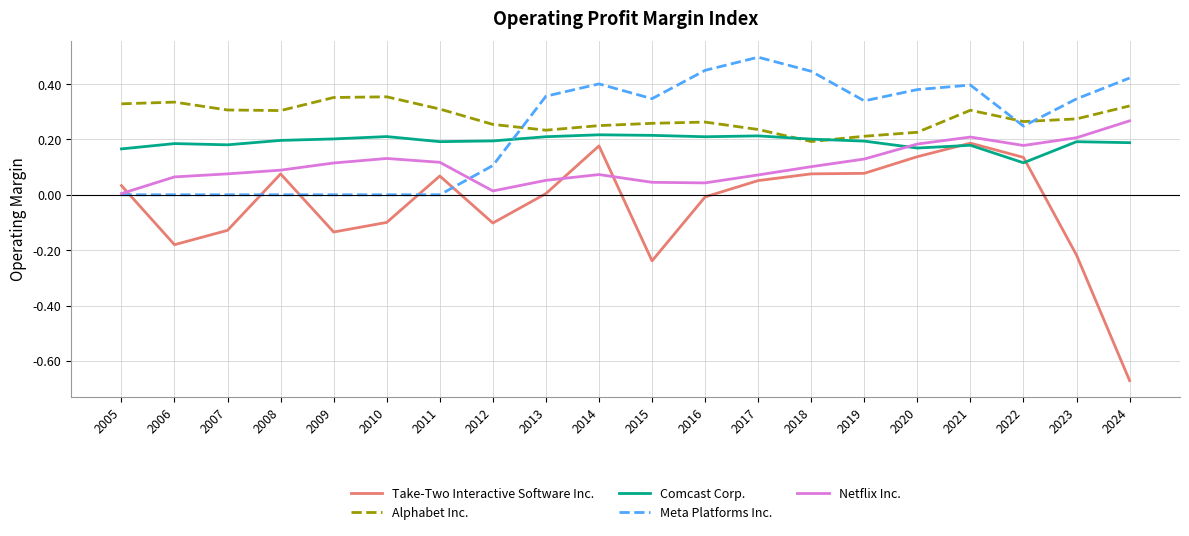

Is it true that Meta Platforms Inc. equals 0.0 at 2011?

True